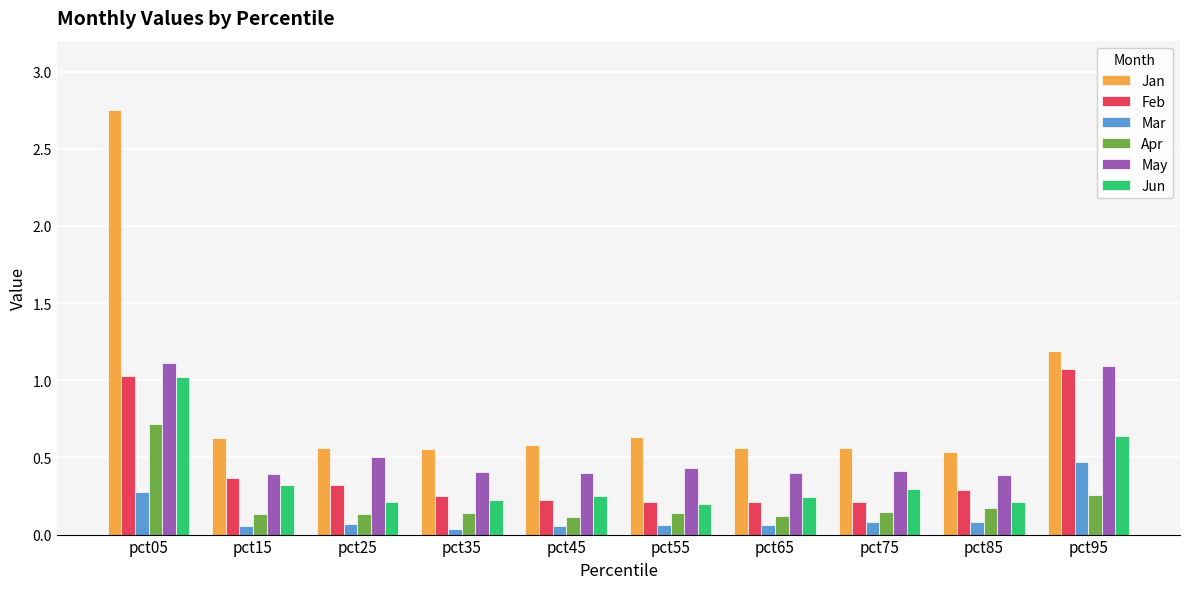

Between pct85 and pct95, which series saw the biggest shift?

Feb